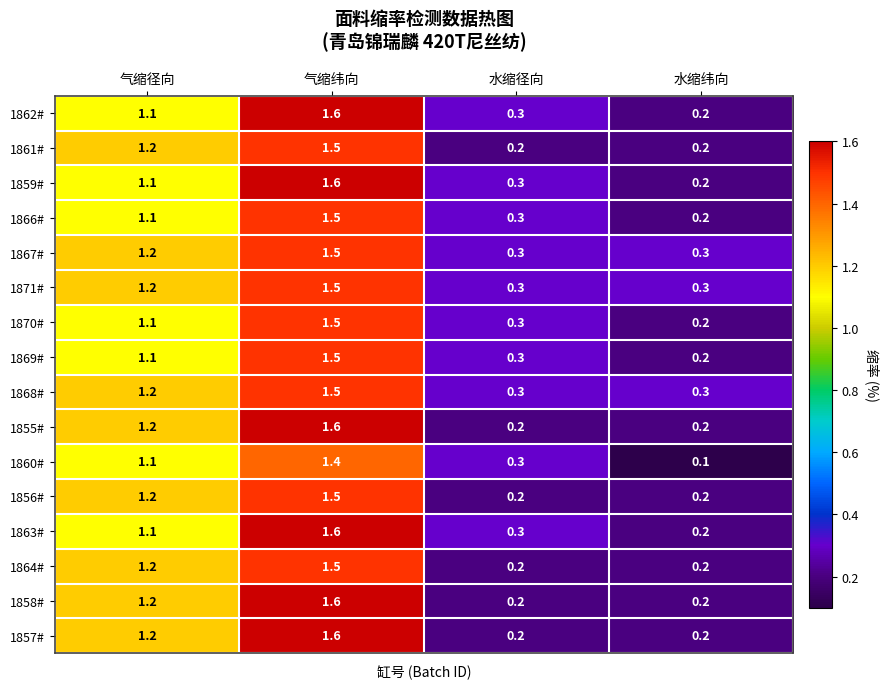

What is the difference between the second highest and second lowest values in the 1858# series?

1.0